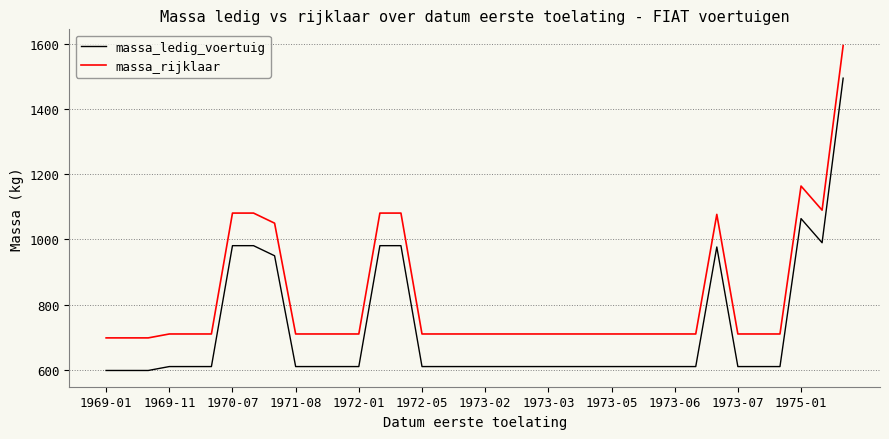

What is the difference between the maximum and minimum values in the massa_ledig_voertuig series?

897